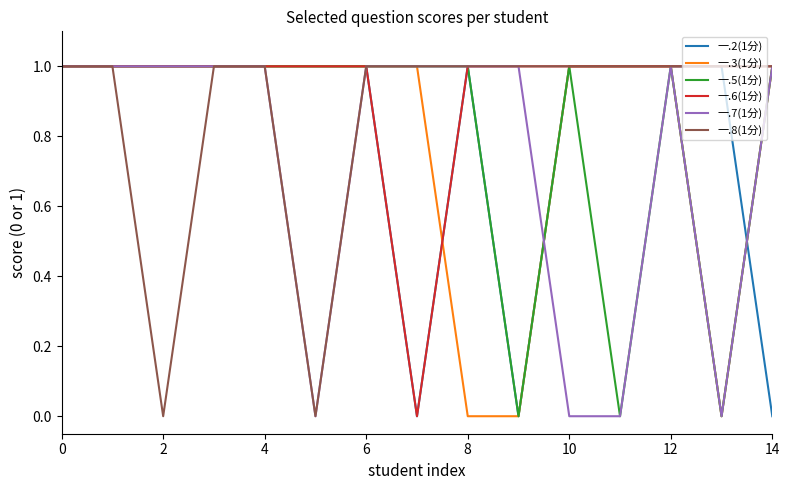

Which series has the largest total across all categories?

一.6(1分)